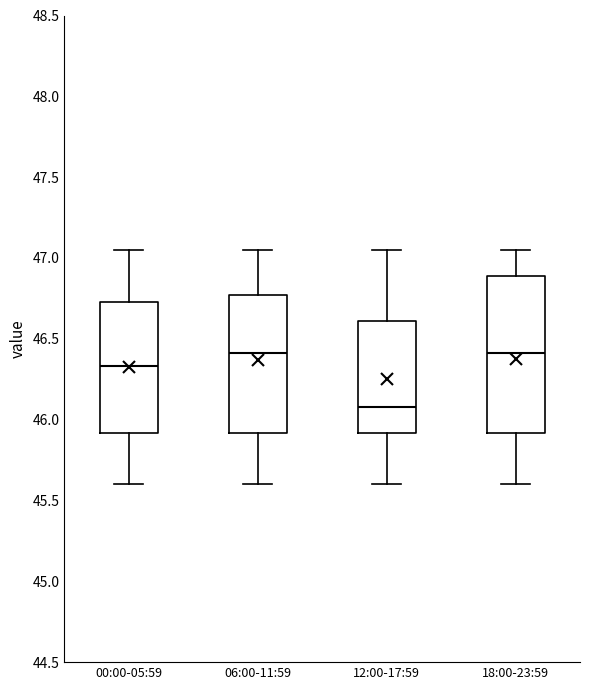

Reading left to right, transcribe this box plot: for each box, give where its median line is, the range the box spans, and where its two whiskers end, as read against the y-axis. The values are not printed on the chart, so give them approximately, as read against the axis.

00:00-05:59: median 46.35, box 45.90 to 46.75, whiskers 45.60 to 47.05
06:00-11:59: median 46.40, box 45.90 to 46.75, whiskers 45.60 to 47.05
12:00-17:59: median 46.10, box 45.90 to 46.60, whiskers 45.60 to 47.05
18:00-23:59: median 46.40, box 45.90 to 46.90, whiskers 45.60 to 47.05